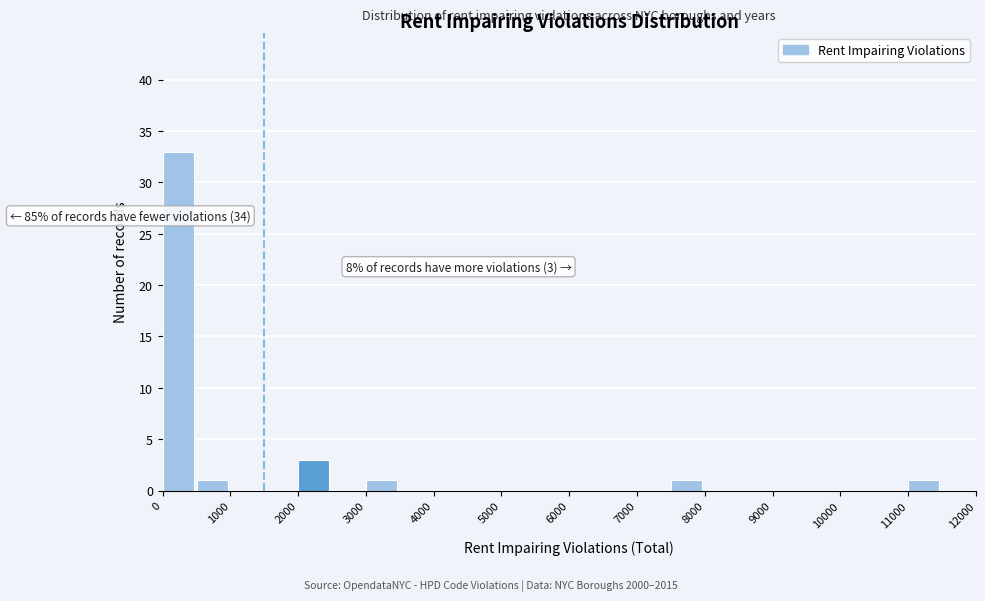

Which range on the x-axis has the tallest bar?

0 to 500